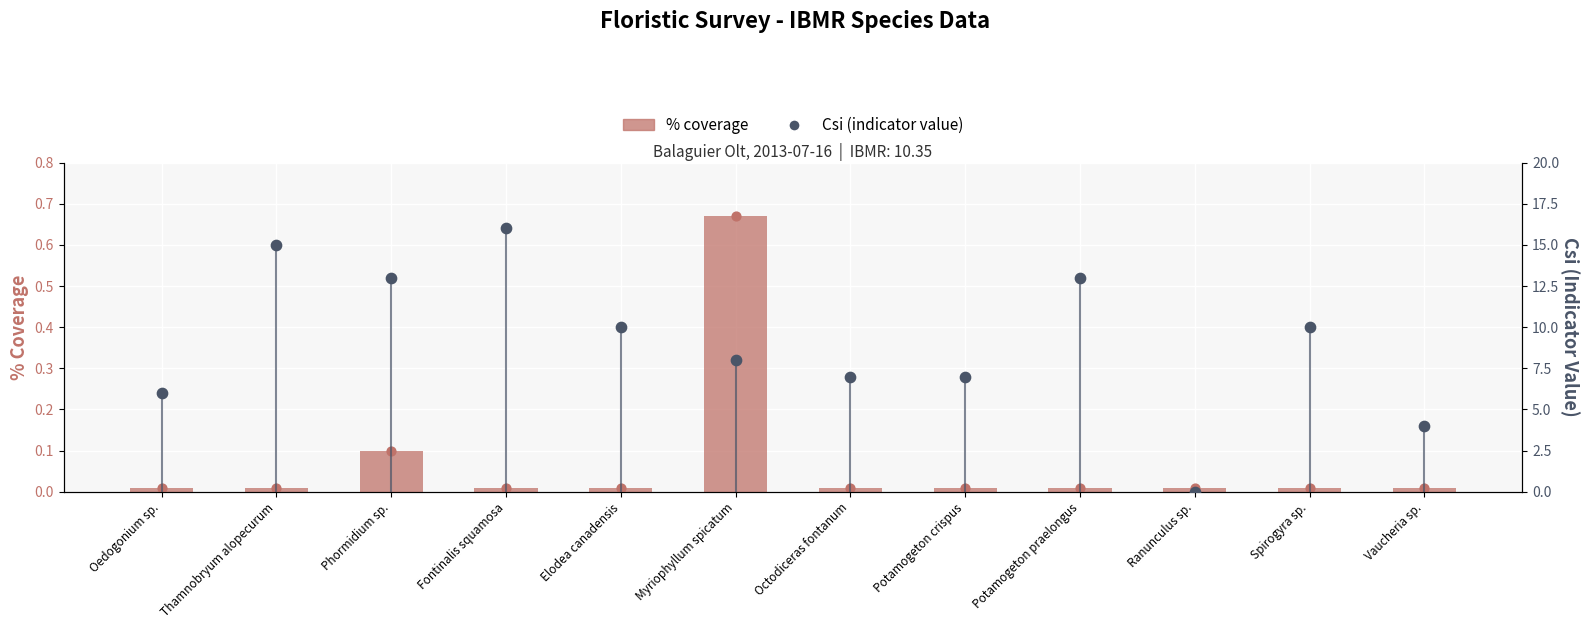

Is the value of % coverage at Spirogyra sp. greater than the value of Csi (indicator value) at Myriophyllum spicatum?

No